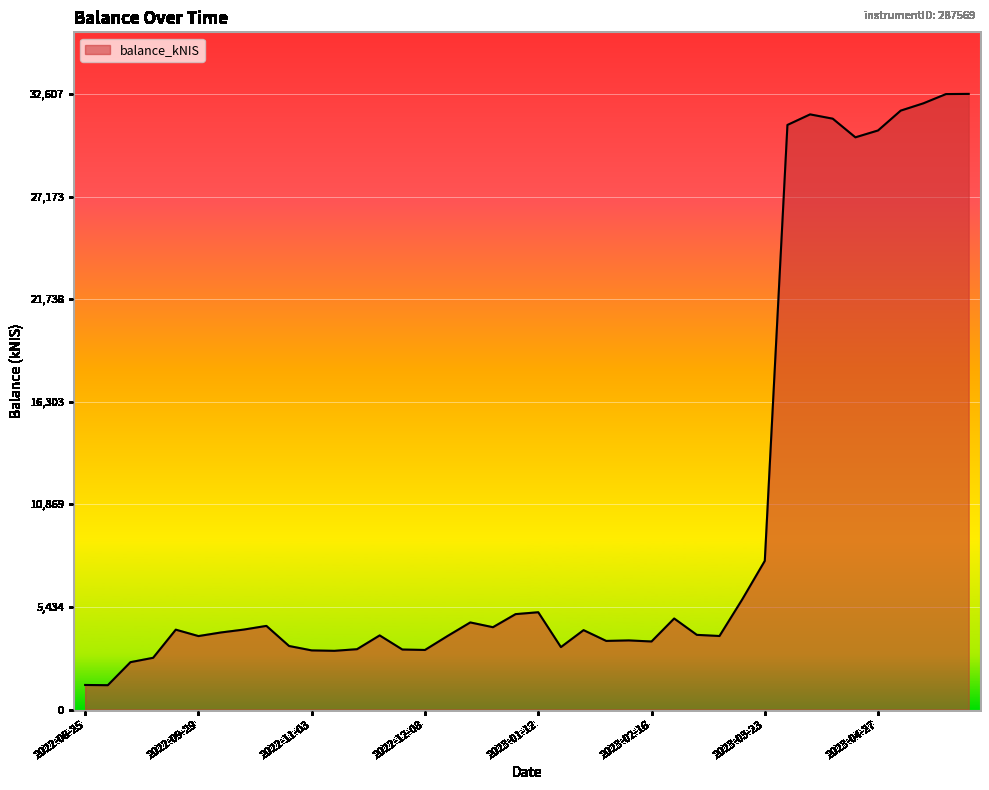

What is the difference between the maximum and minimum values?

31318.4